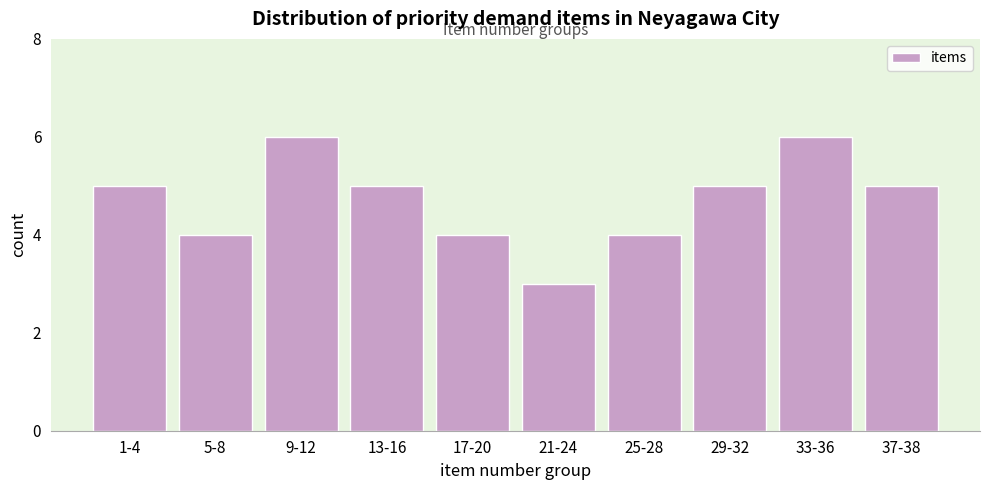

Reading right to left, what are all the values shown in this chart?

37-38=5	33-36=6	29-32=5	25-28=4	21-24=3	17-20=4	13-16=5	9-12=6	5-8=4	1-4=5